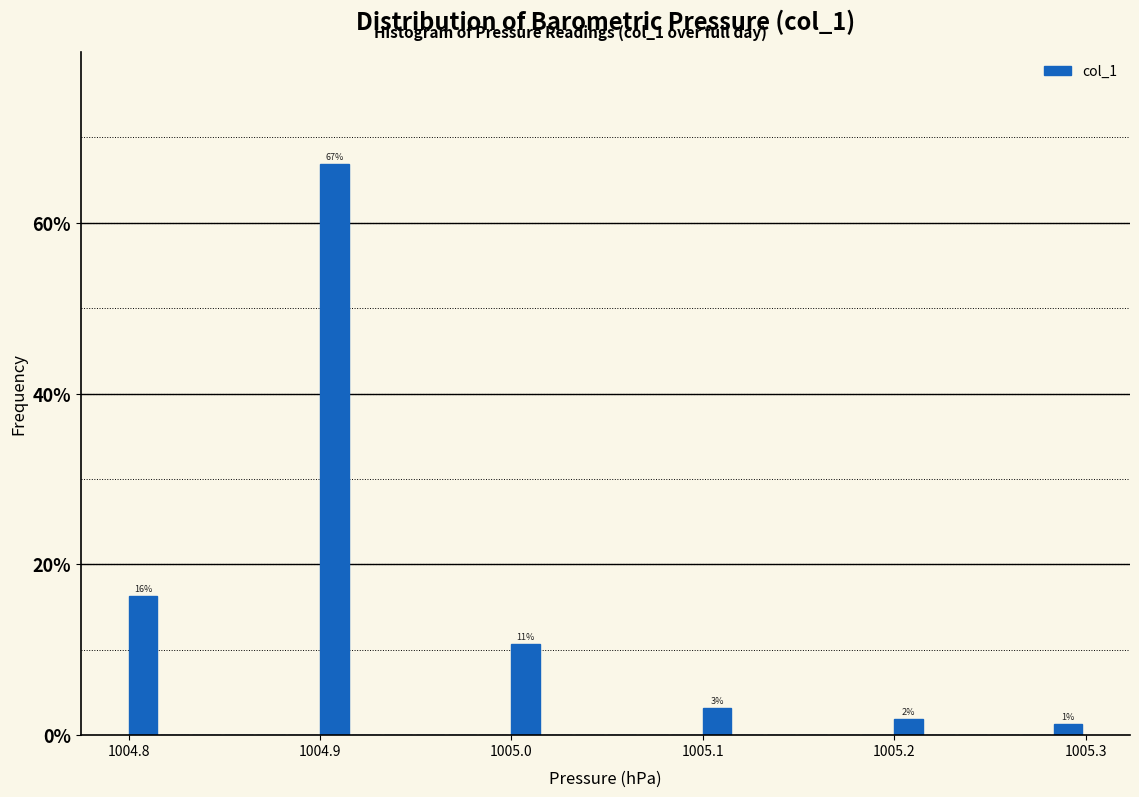

Around what value on the x-axis is the tallest bar? Give the approximate position of its centre, as read against the axis.

1004.91